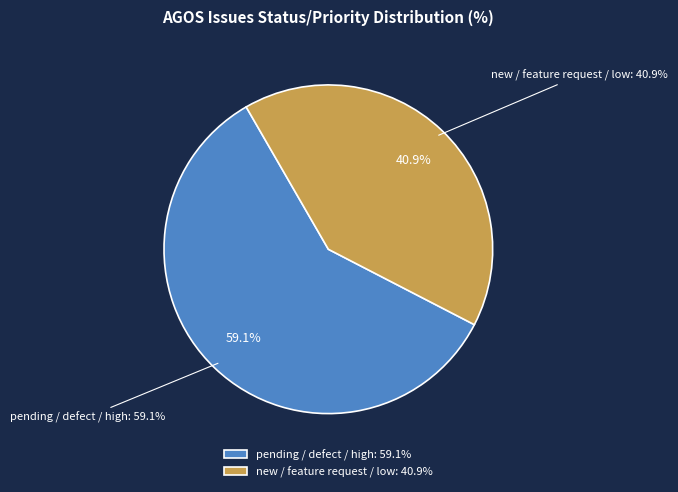

How many slices are in this pie chart?

2